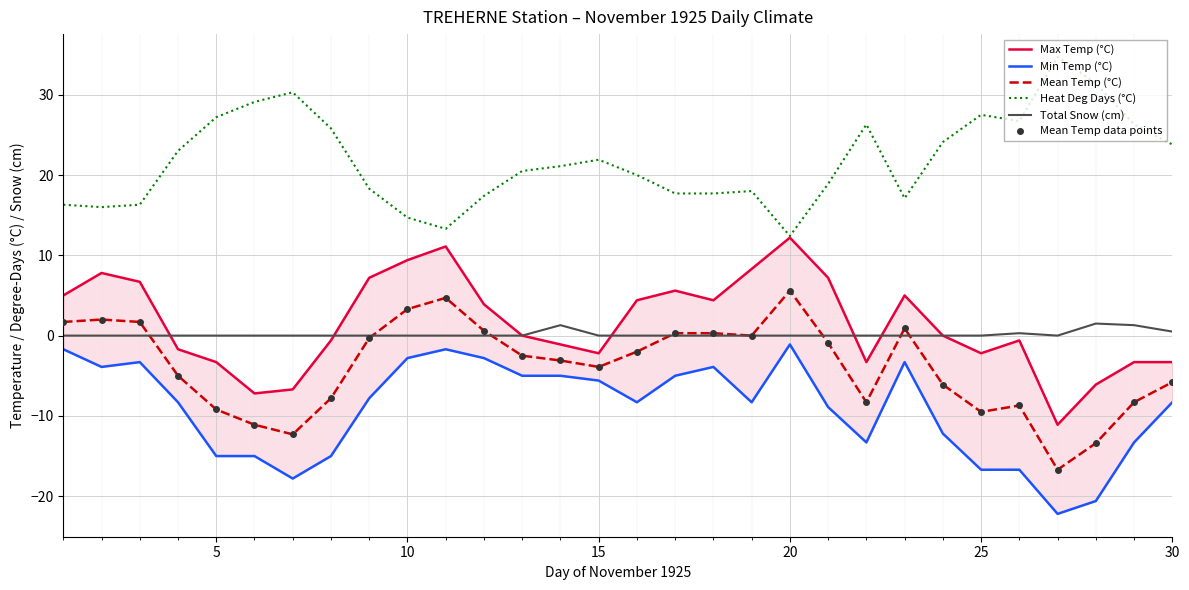

At how many categories does at least one series exceed -18?

30